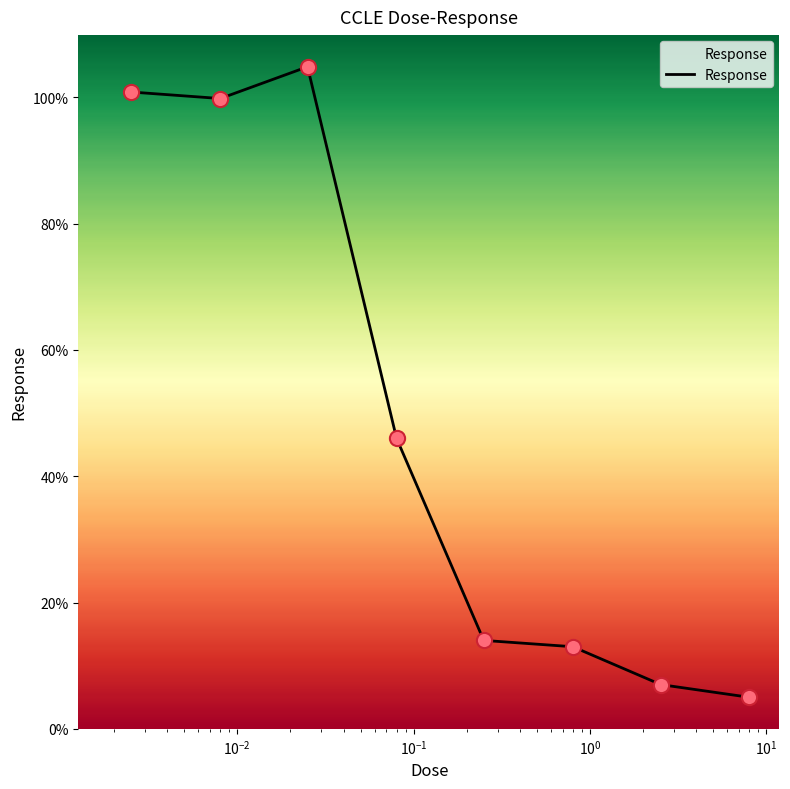

What is the difference between the maximum and minimum values?

99.8